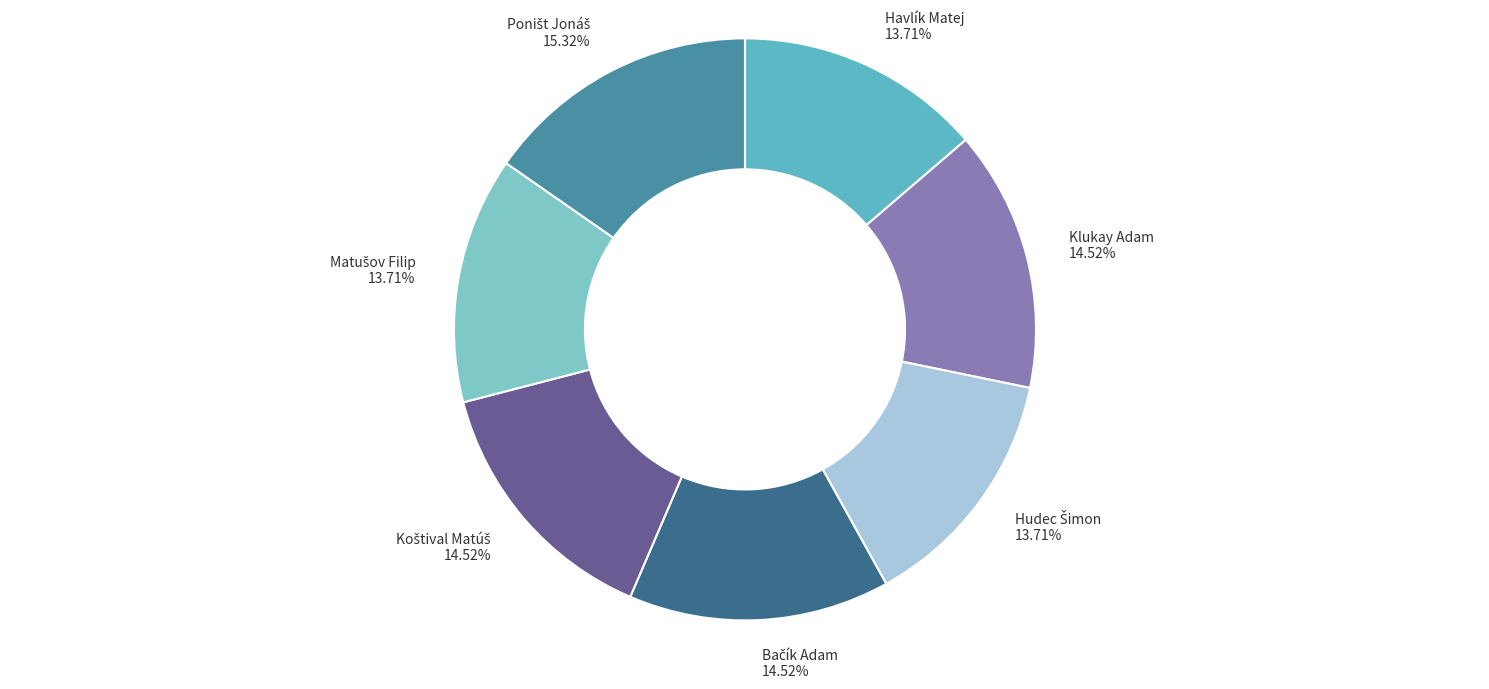

Is Havlík Matej the majority of the pie?

No